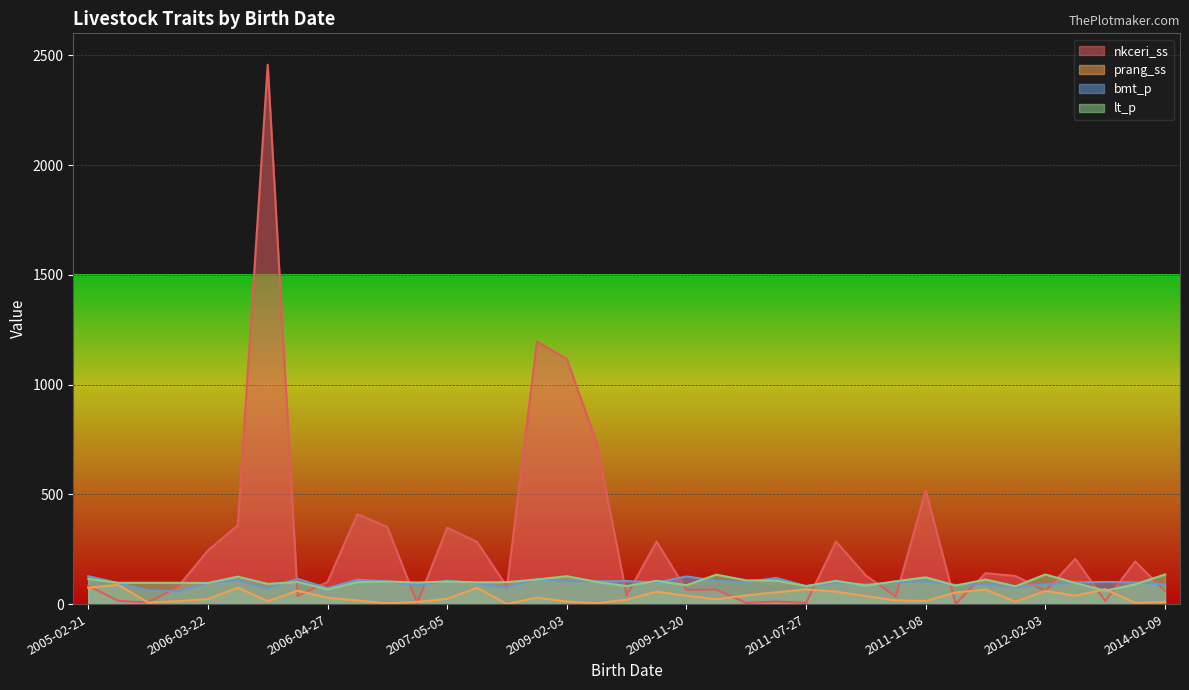

Which series has the largest total across all categories?

nkceri_ss